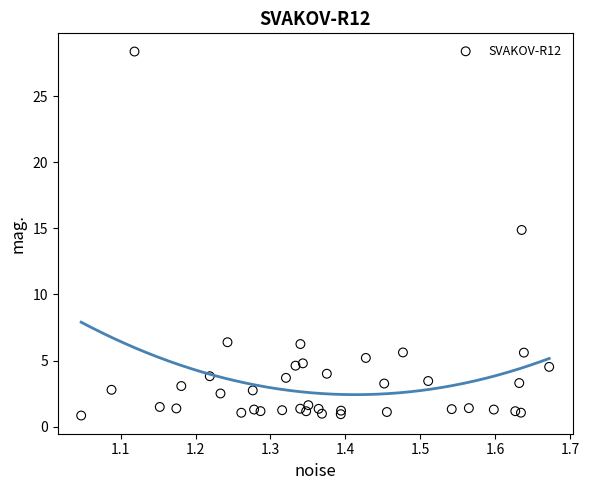

What Y value in the scatter plot is closest to 14?

14.9